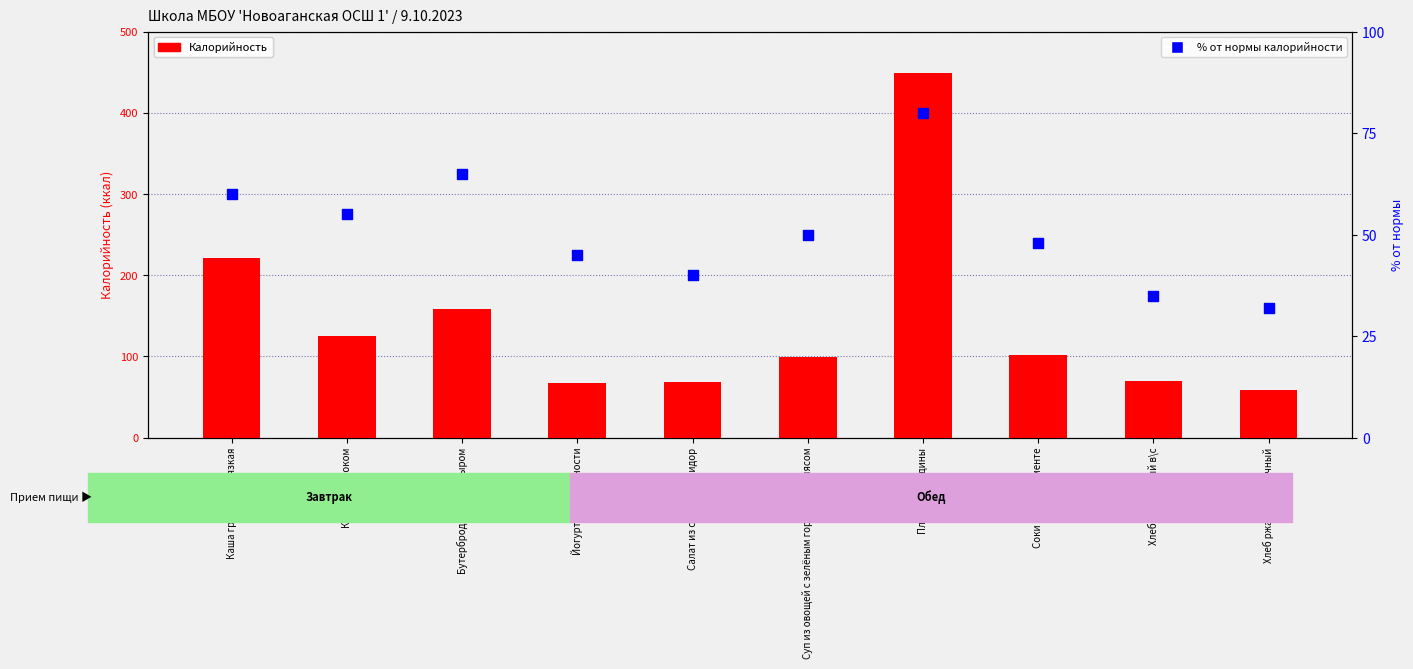

Which series has the largest total across all categories?

Калорийность